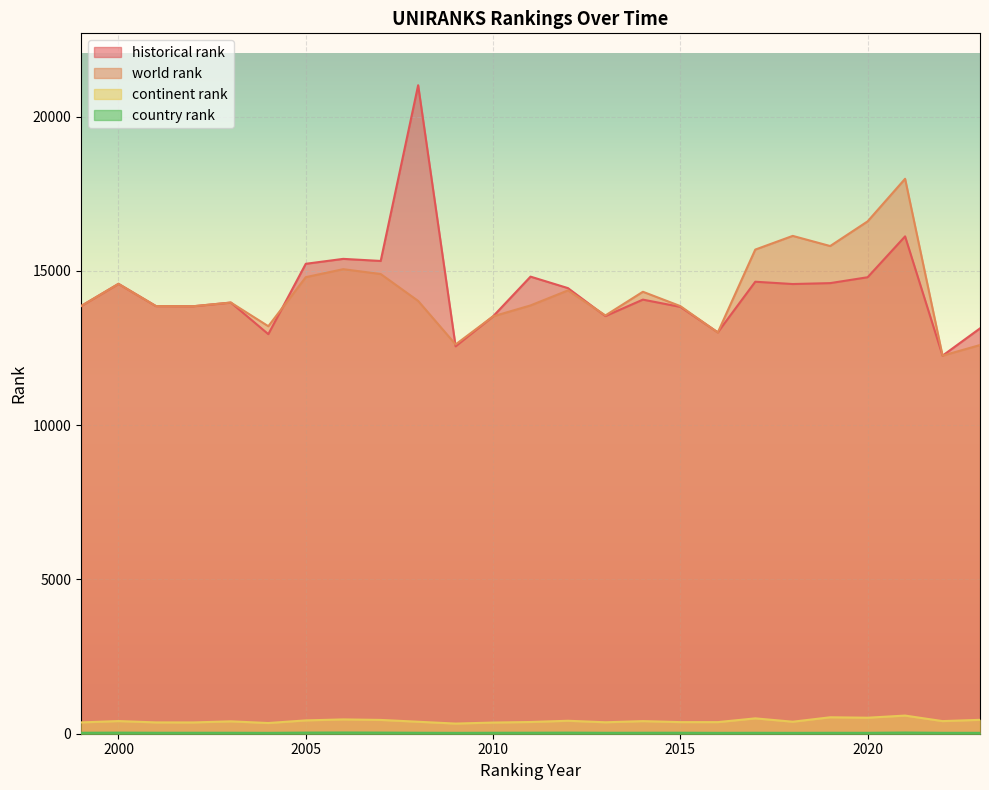

What is the difference between the second highest and minimum values in the historical rank series?

3866.5